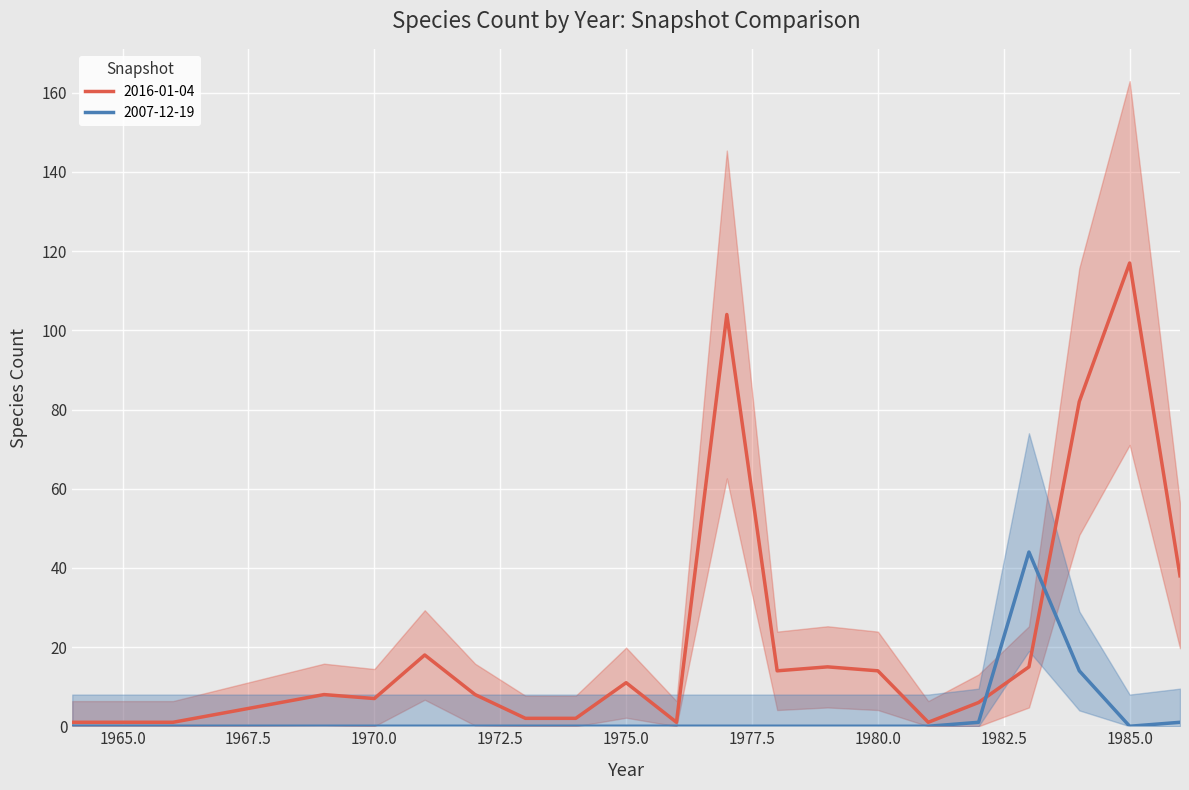

How many times do 2016-01-04 and 2007-12-19 cross each other?

2